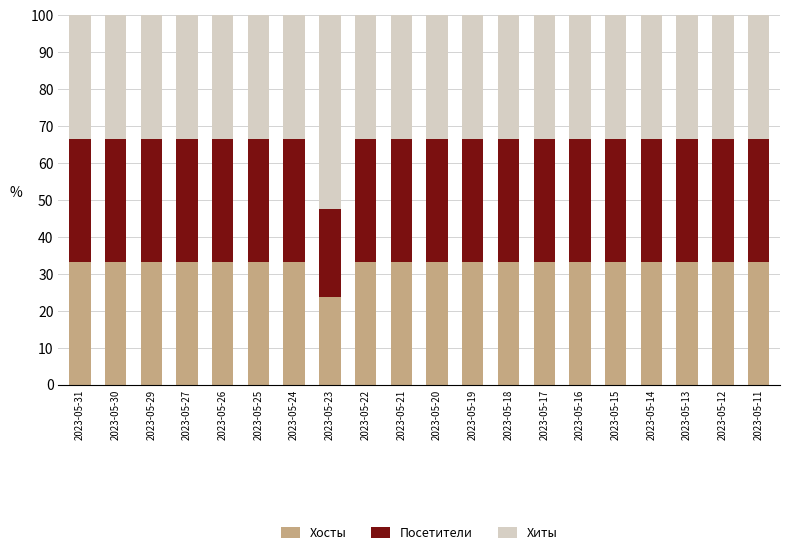

Is it true that Хосты equals 33.3 at 2023-05-13?

True